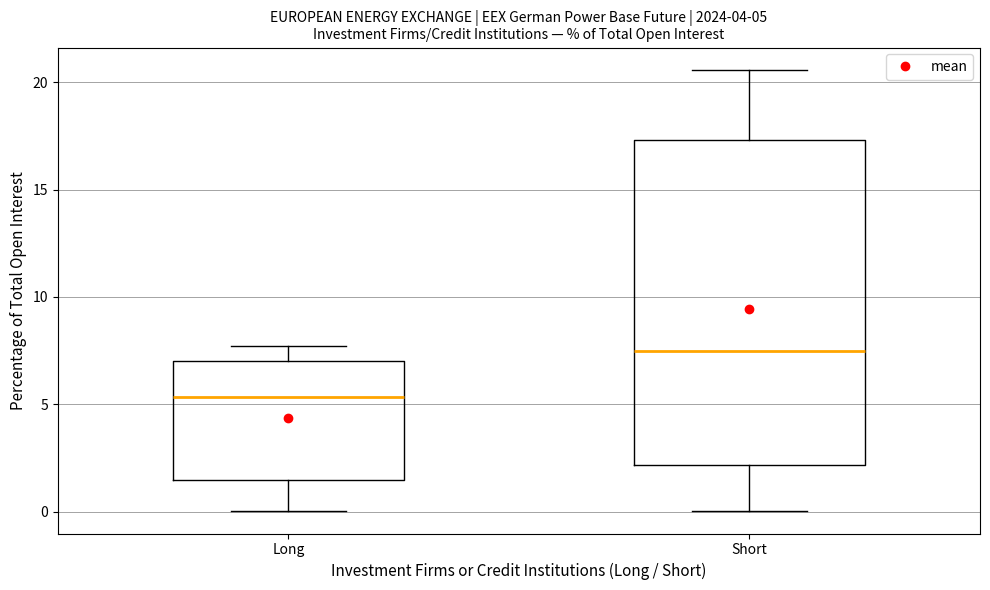

Which box's median line is the lowest?

Long